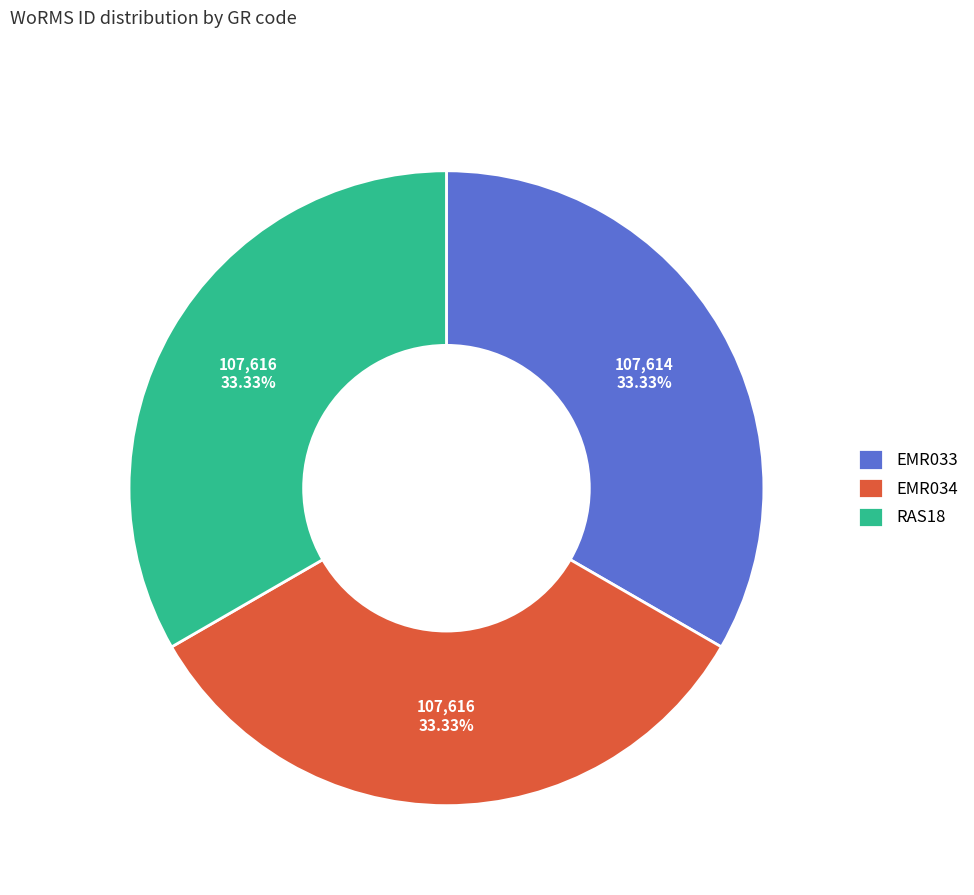

Does EMR033 account for over 50% of the chart?

No